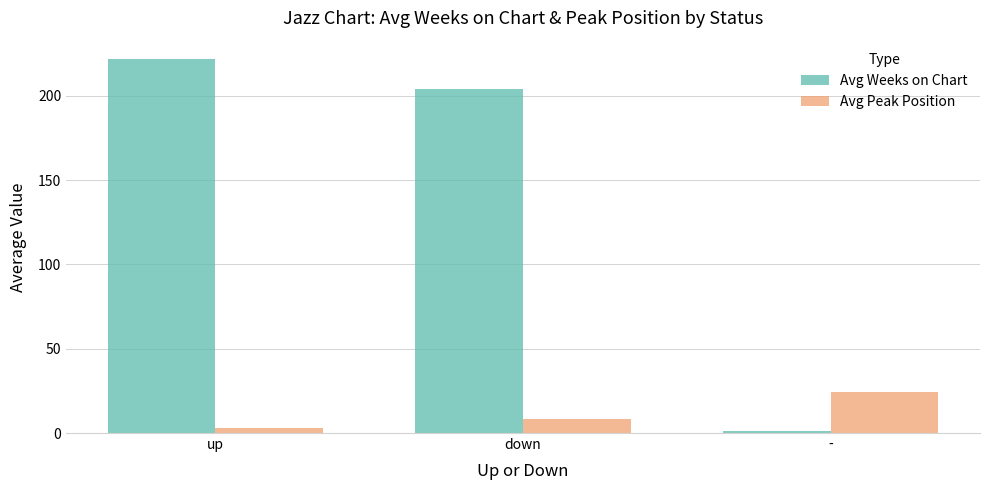

What is the sum of all Avg Weeks on Chart values?

426.5